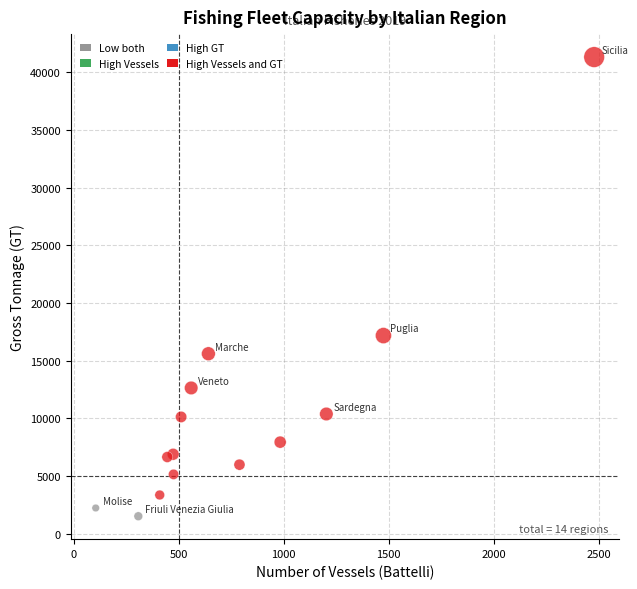

What is the range of X values (max minus min)?

2375.0